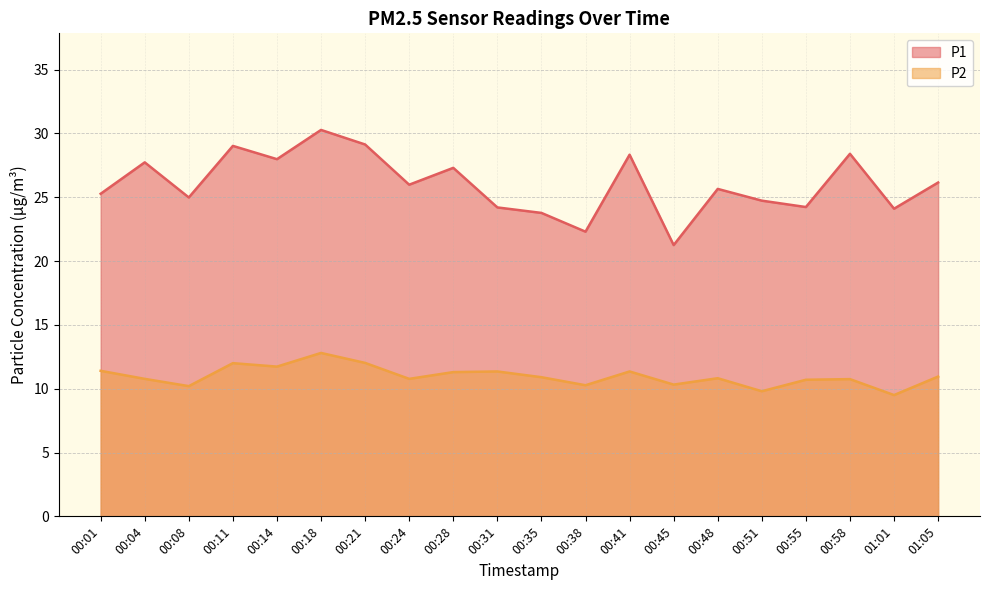

At which label does P1 first exceed 25?

00:01